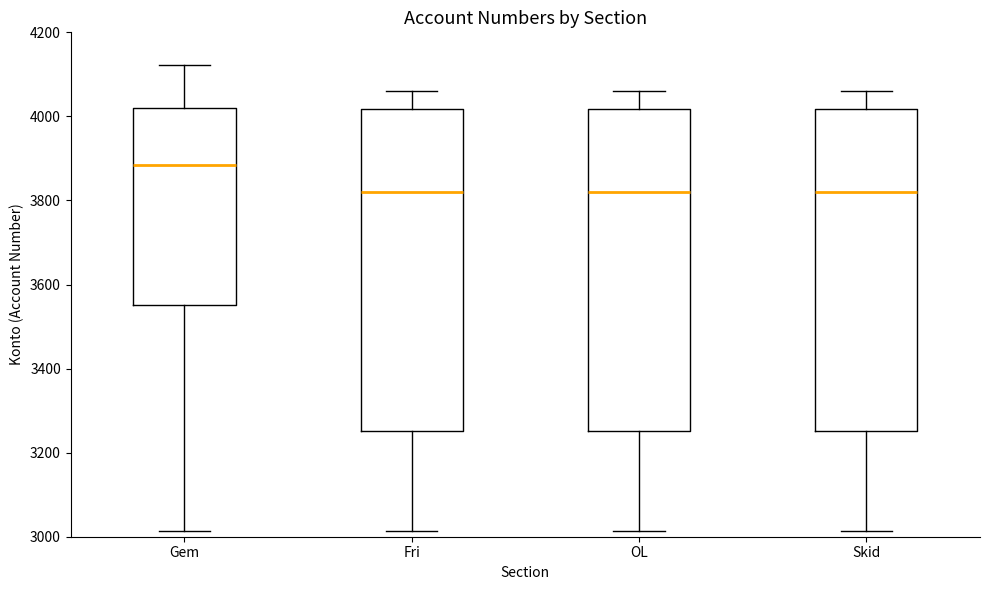

Where is the upper edge of the box for Fri on the y-axis? The values are not printed on the chart, so give them approximately, as read against the axis.

4020